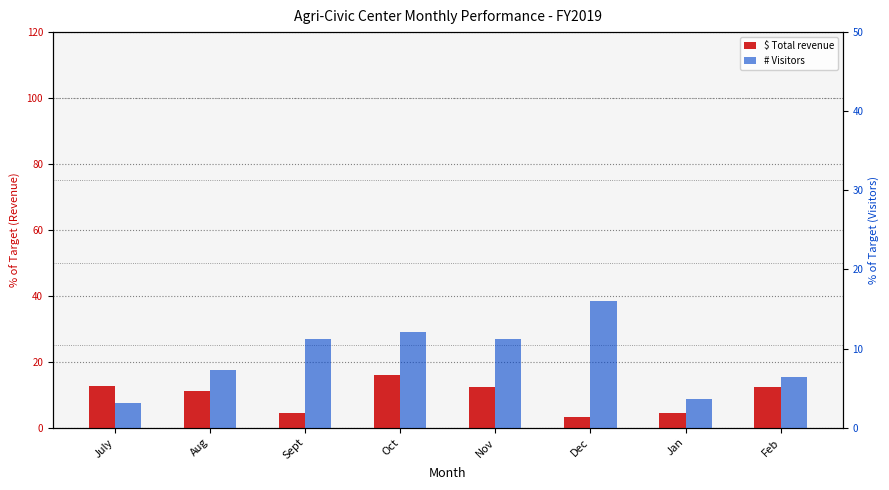

What is the maximum value shown in the chart?

16.1